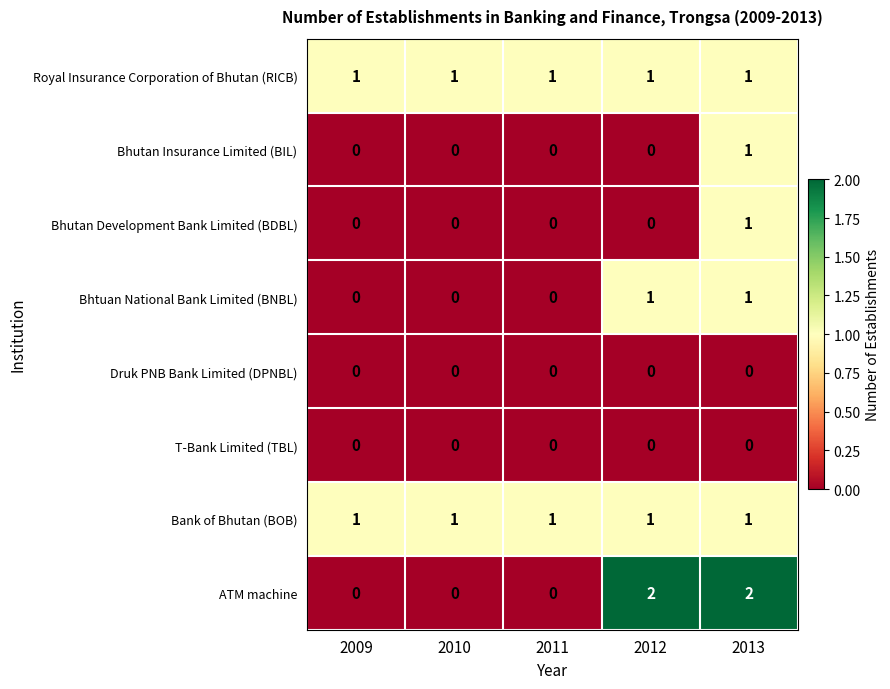

Between 2010 and 2012, which series saw the biggest shift?

ATM machine